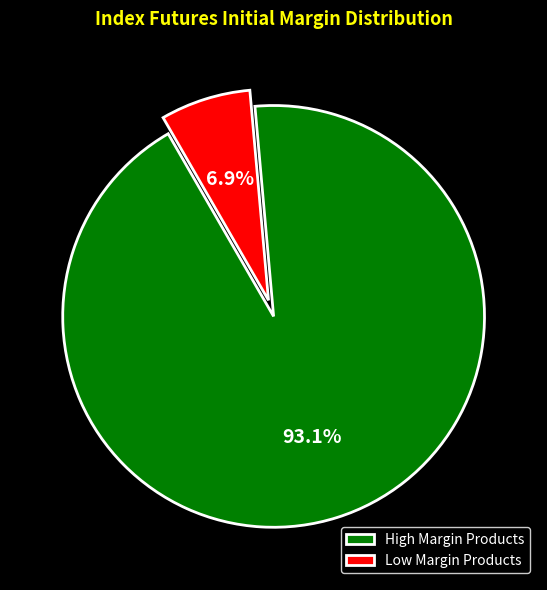

Is High Margin Products the majority of the pie?

Yes